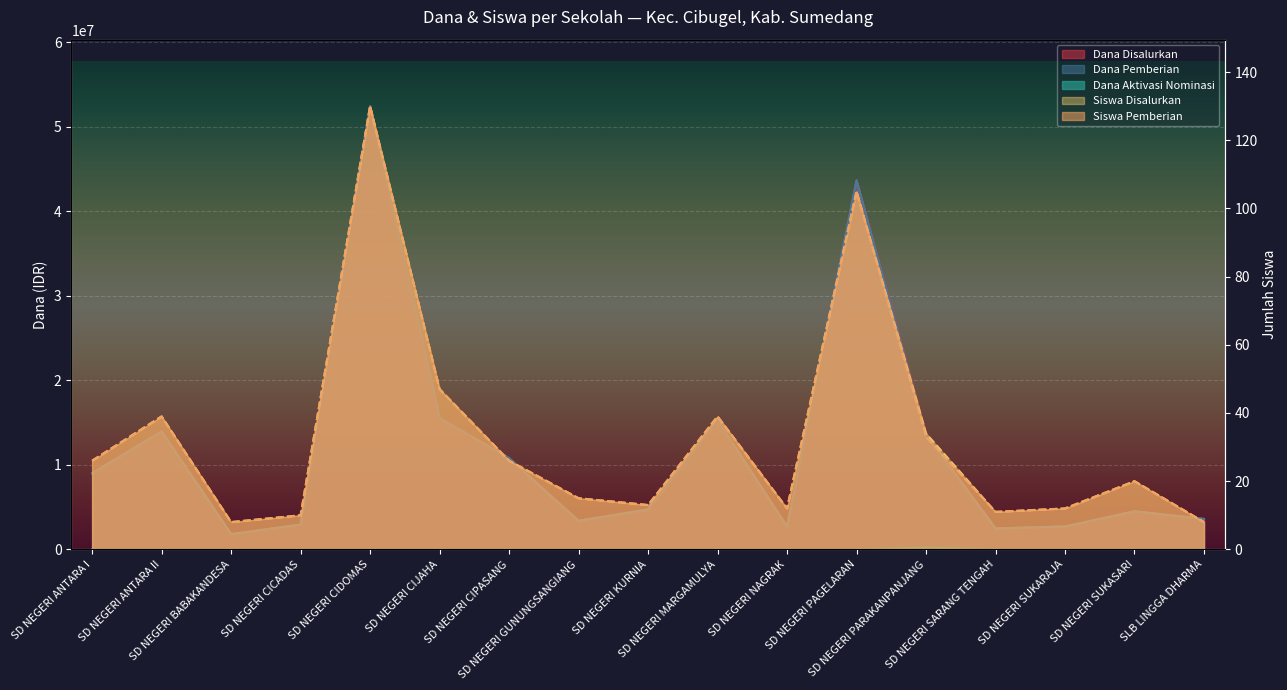

What is the total value across all series at SD NEGERI SARANG TENGAH?

4950022